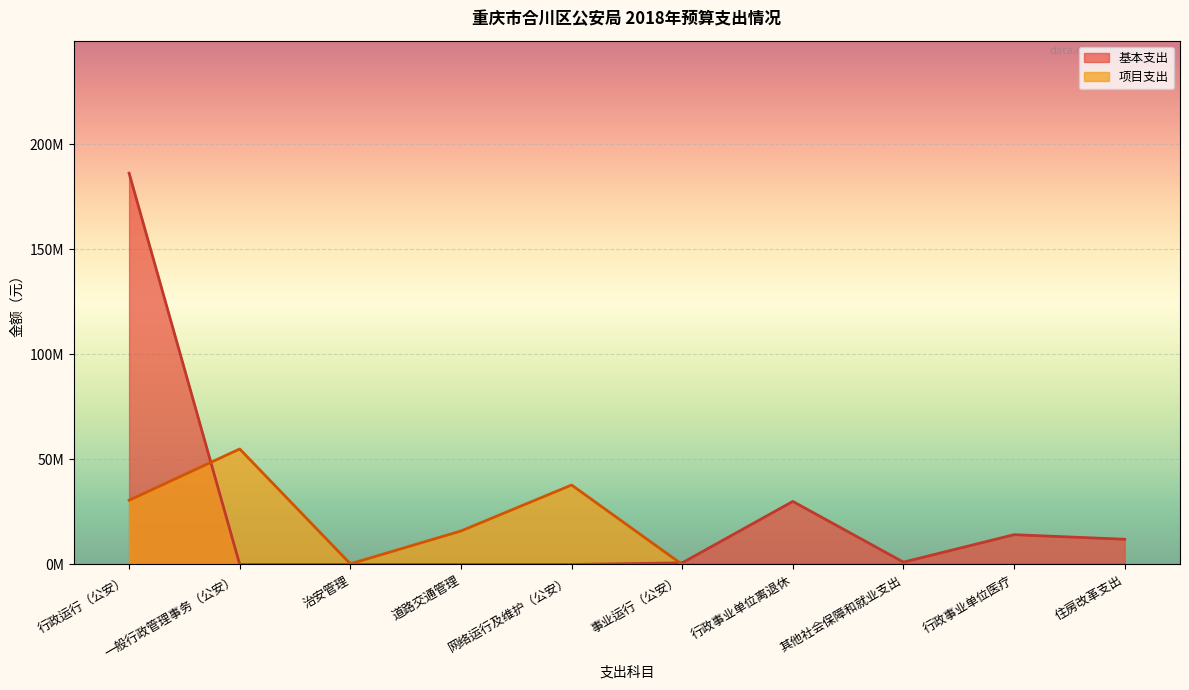

How many times do 基本支出 and 项目支出 cross each other?

2